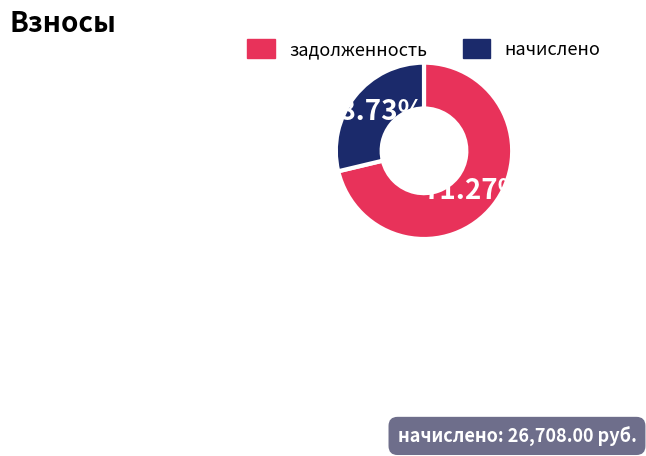

Which has a higher value, начислено or задолженность?

задолженность